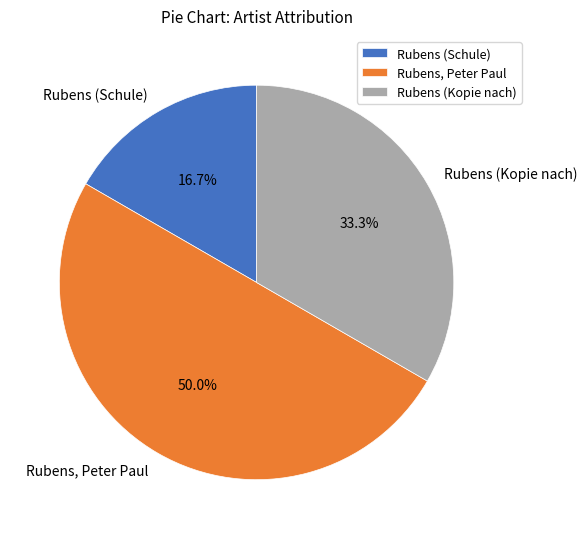

Which slice is the smallest?

Rubens (Schule)